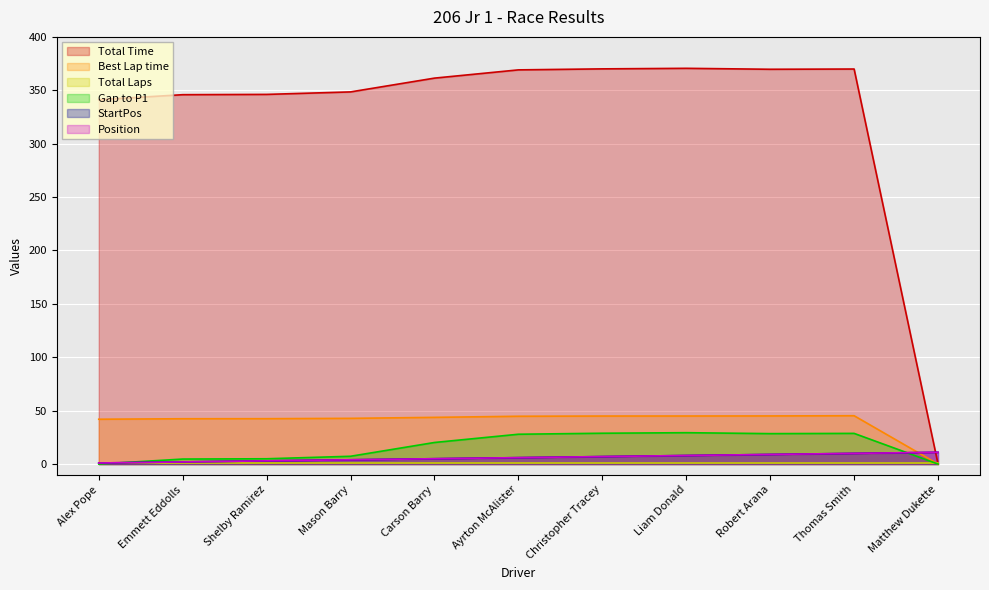

True or false: Position and StartPos intersect in this chart.

False